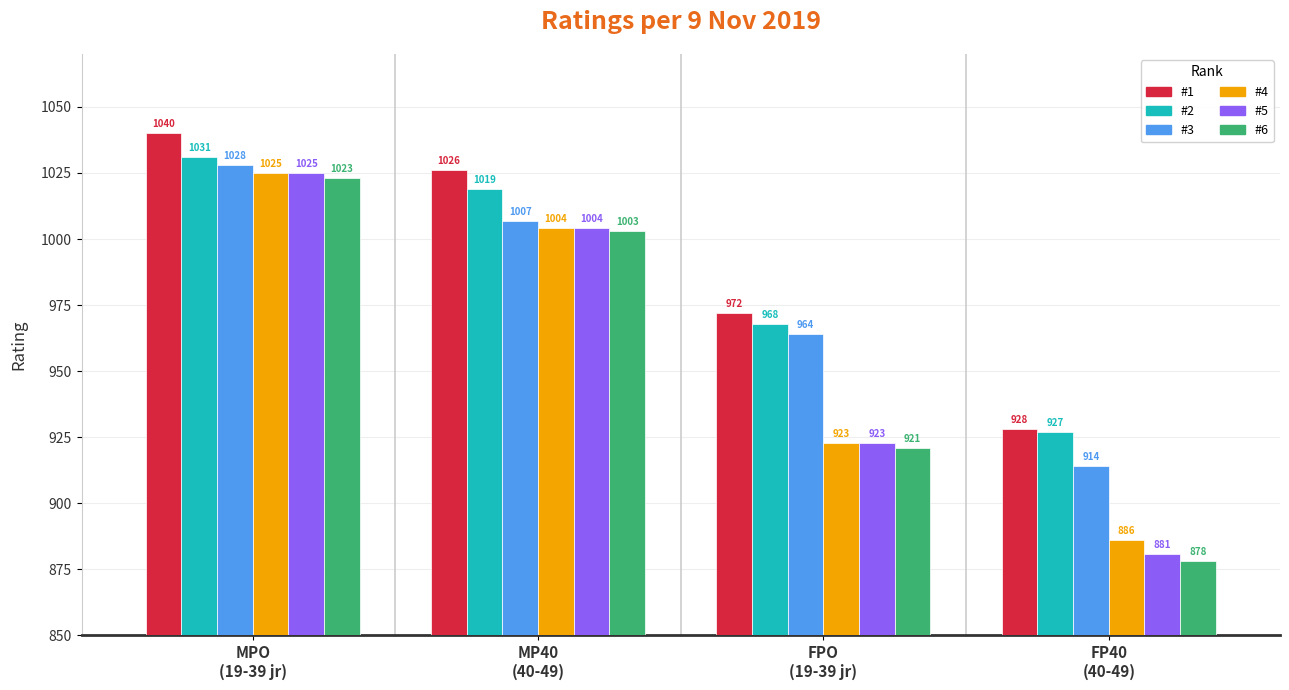

Which category has the highest value across all series?

MPO
(19-39 jr)